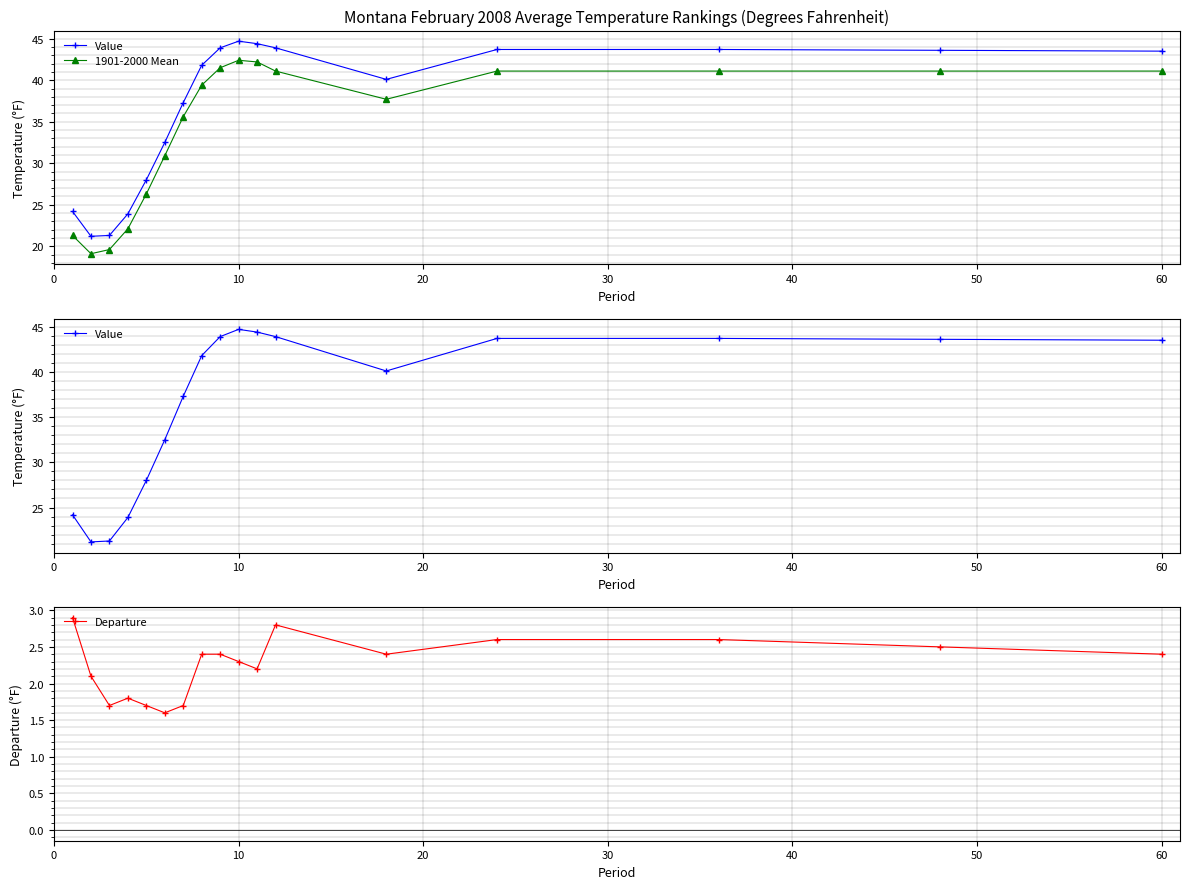

How many values in the Value series are below 41?

8